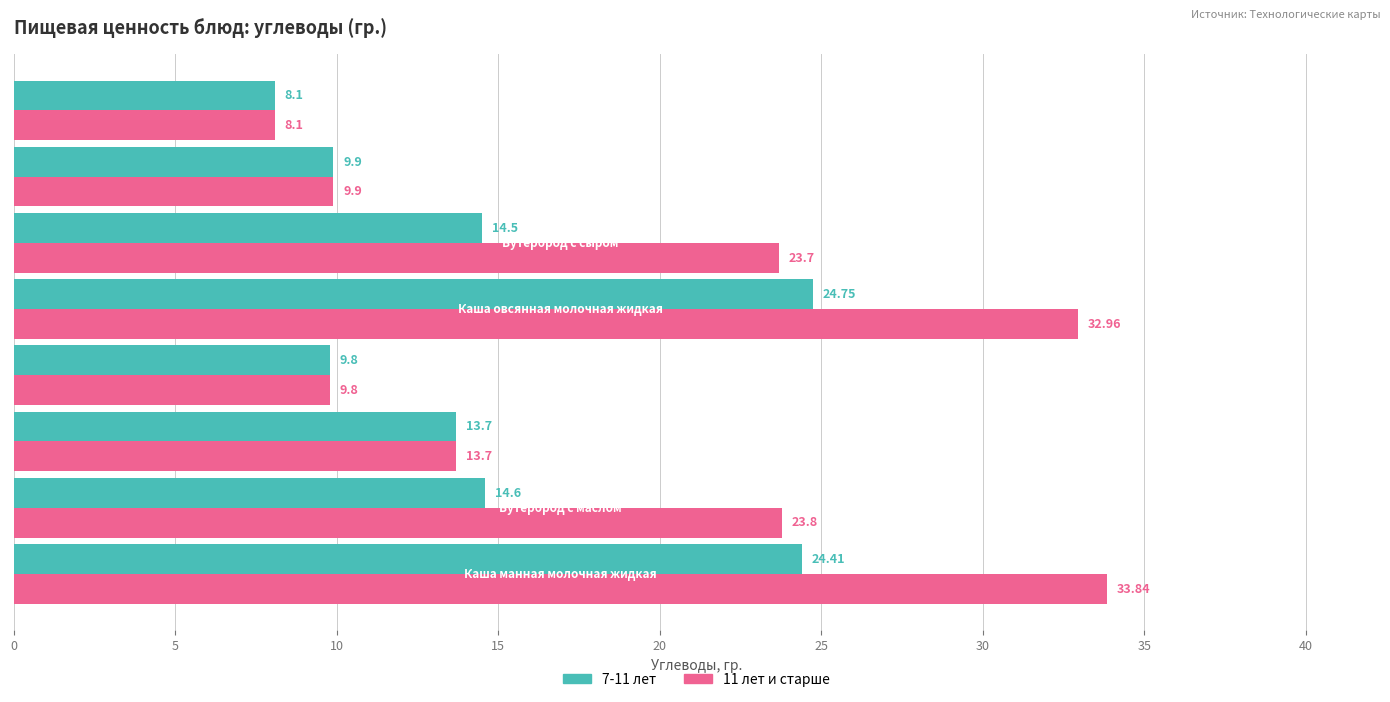

Rank the series by their maximum value, from highest to lowest.

11 лет и старше, 7-11 лет